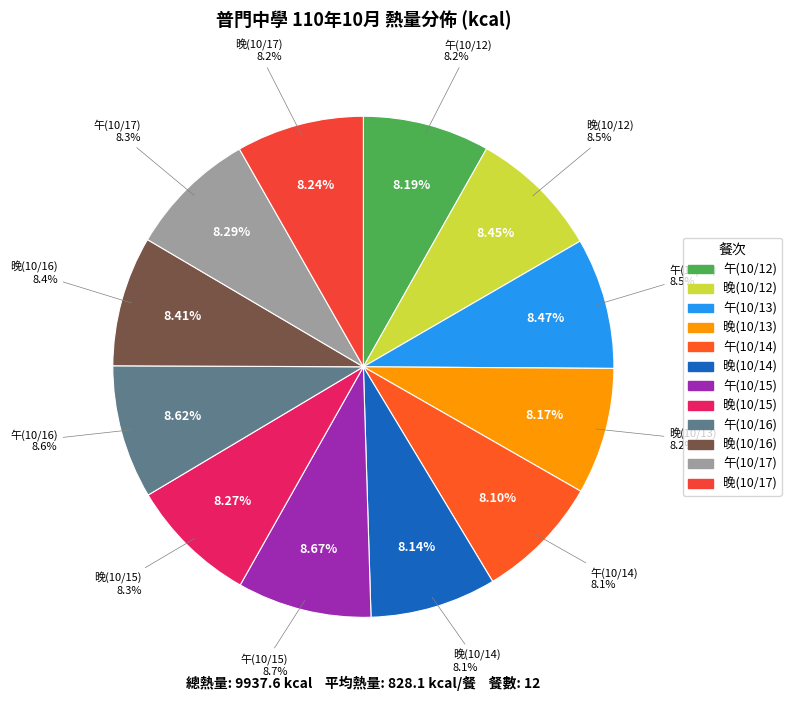

Rank the categories by value from highest to lowest.

午(10/15), 午(10/16), 午(10/13), 晚(10/12), 晚(10/16), 午(10/17), 晚(10/15), 晚(10/17), 午(10/12), 晚(10/13), 晚(10/14), 午(10/14)